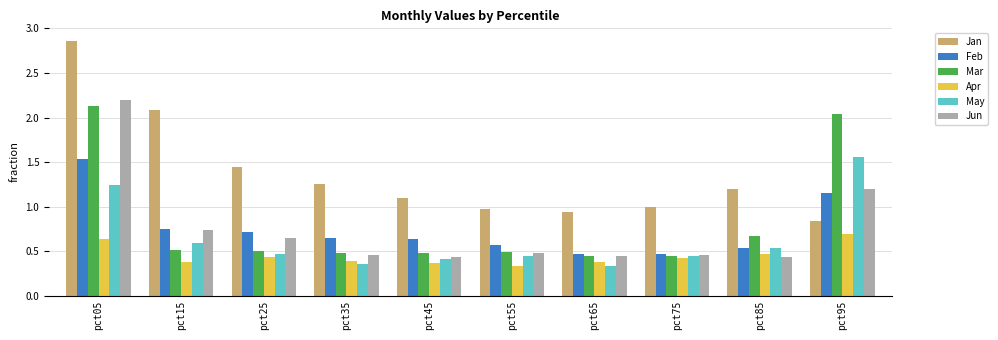

How many Mar values are between 0 and 1?

8